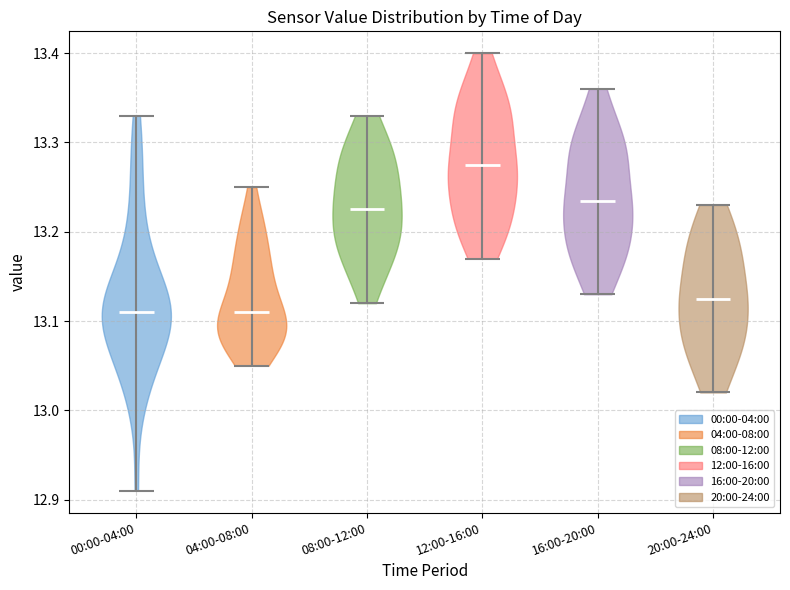

Which violin has the highest median line?

12:00-16:00